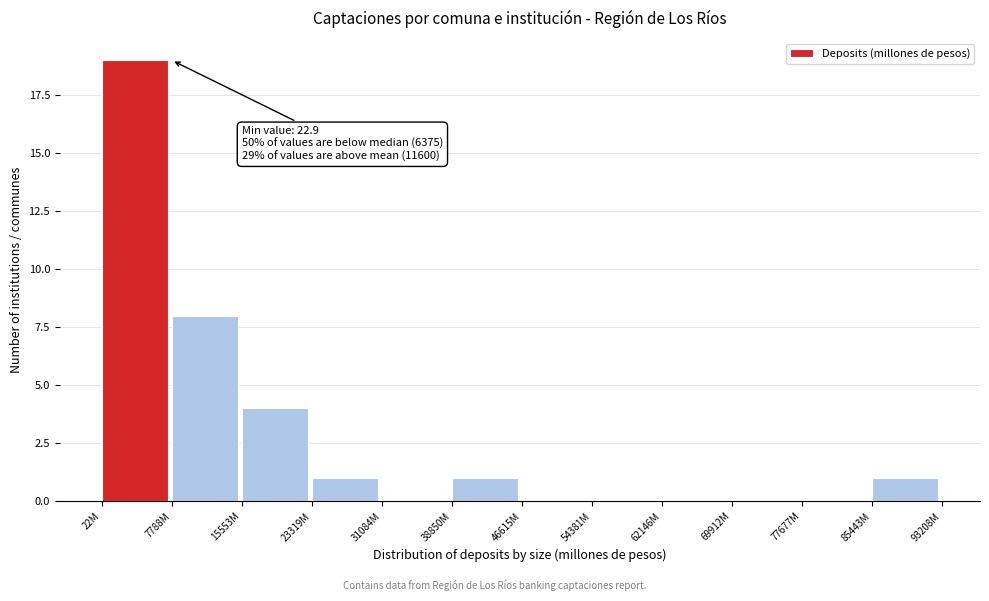

Reading left to right, list all the values displayed in this chart.

22M=19	7788M=8	15553M=4	23319M=1	31084M=0	38850M=1	46615M=0	54381M=0	62146M=0	69912M=0	77677M=0	85443M=1